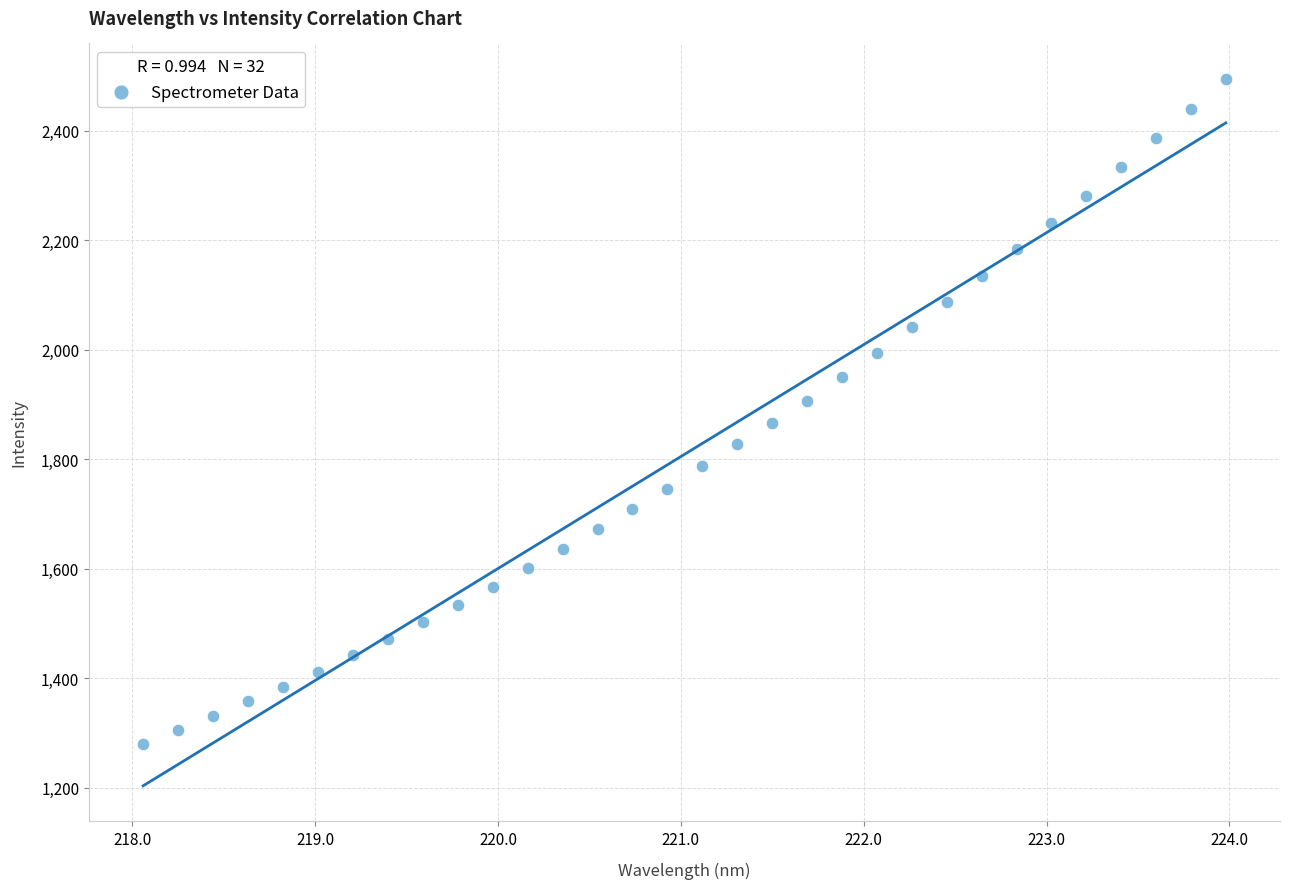

What is the range of X values (max minus min)?

5.9